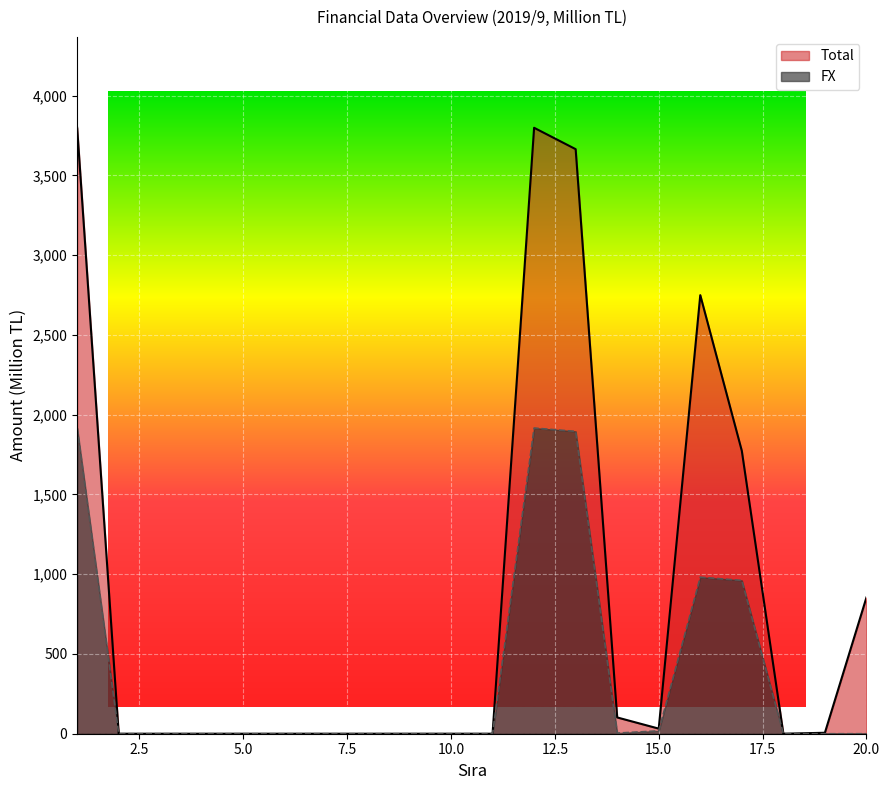

Between 9 and 19, which series saw the biggest shift?

Total